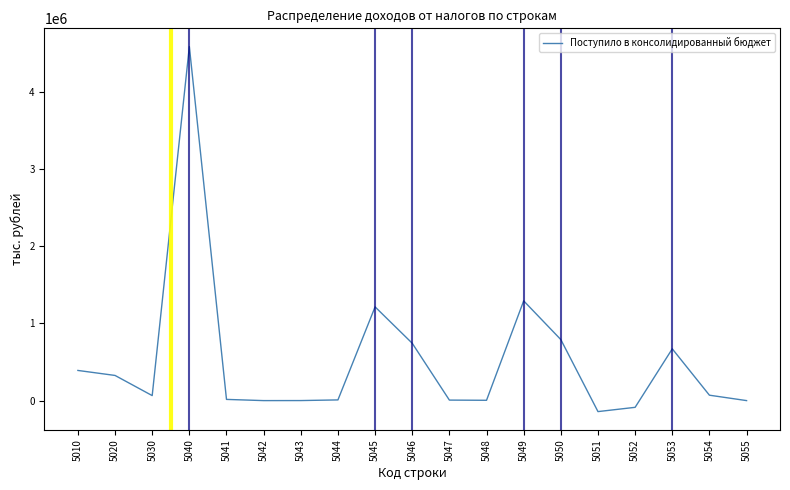

Is it true that the value at 5010 is 391094?

True